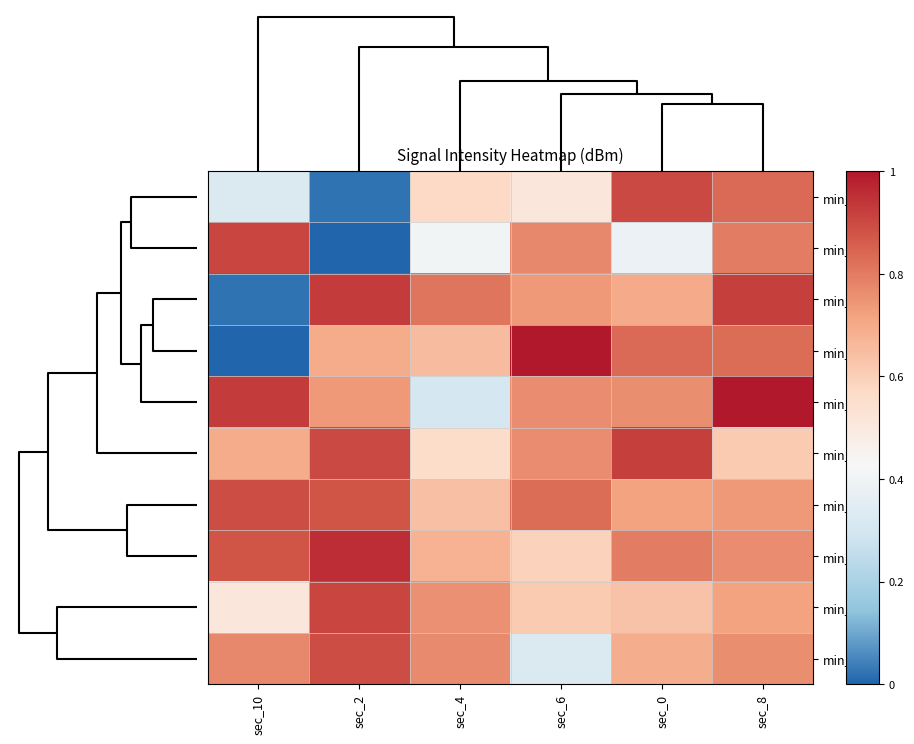

Which series changed the most between sec_6 and sec_0?

min_1